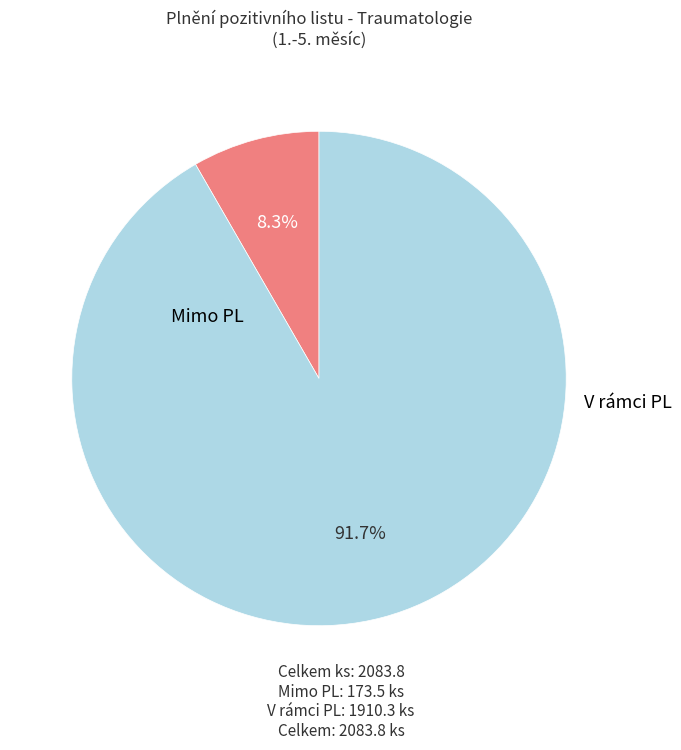

Is there a majority slice in this chart?

Yes